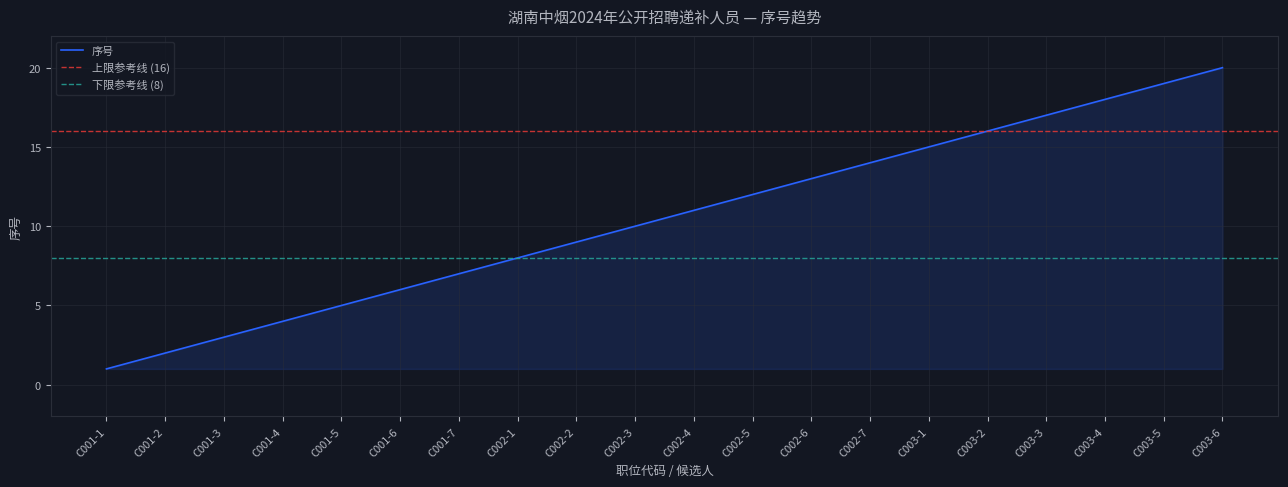

How many values are below 11?

10